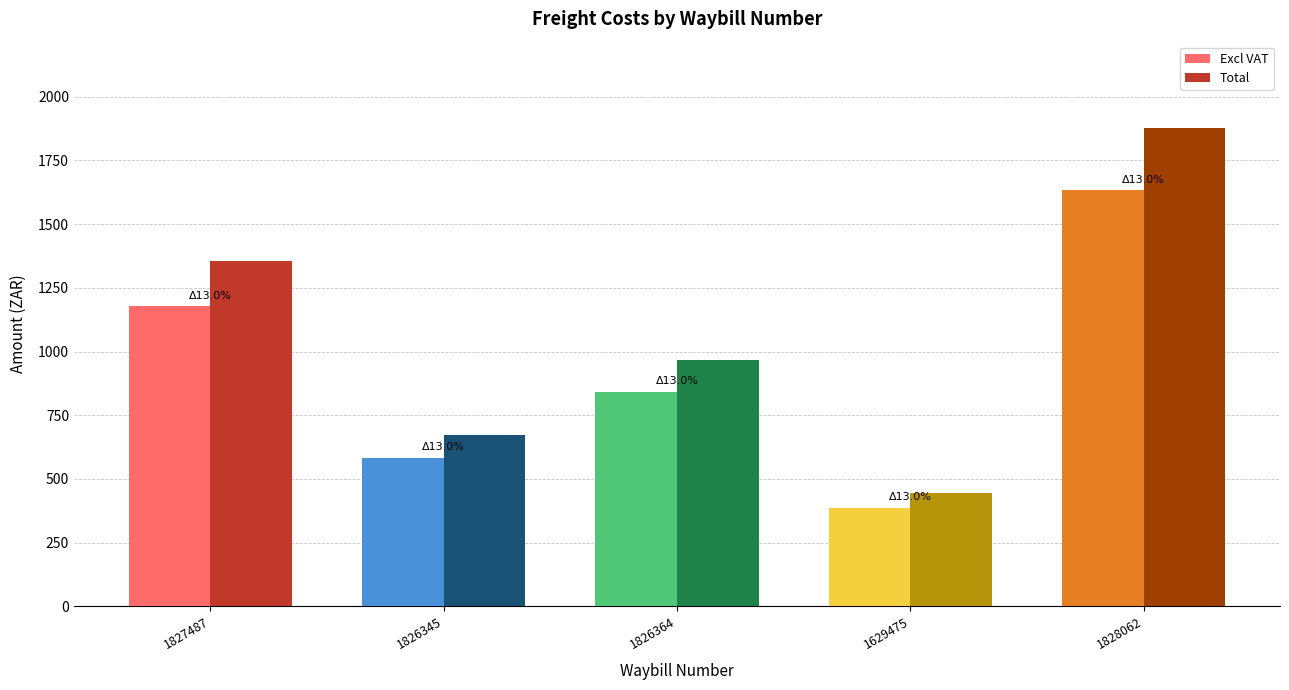

What is the difference between the second highest and minimum values in the Total series?

909.1